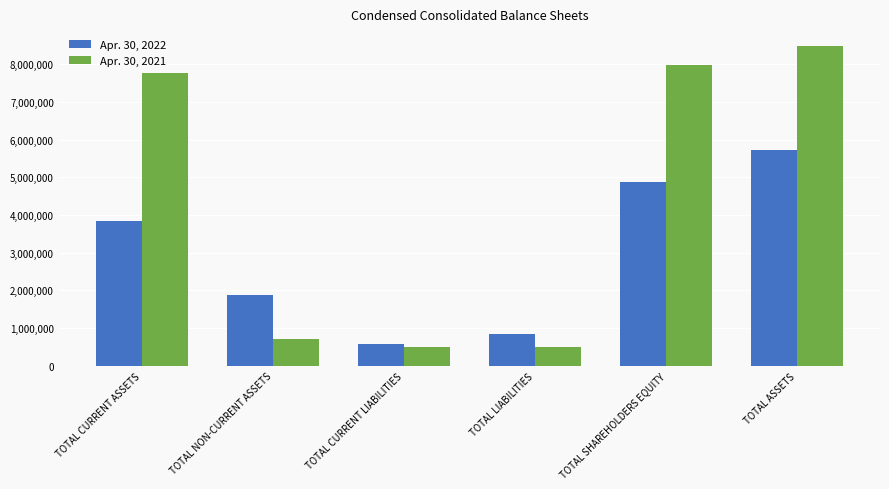

What is the minimum value for Apr. 30, 2021?

498865